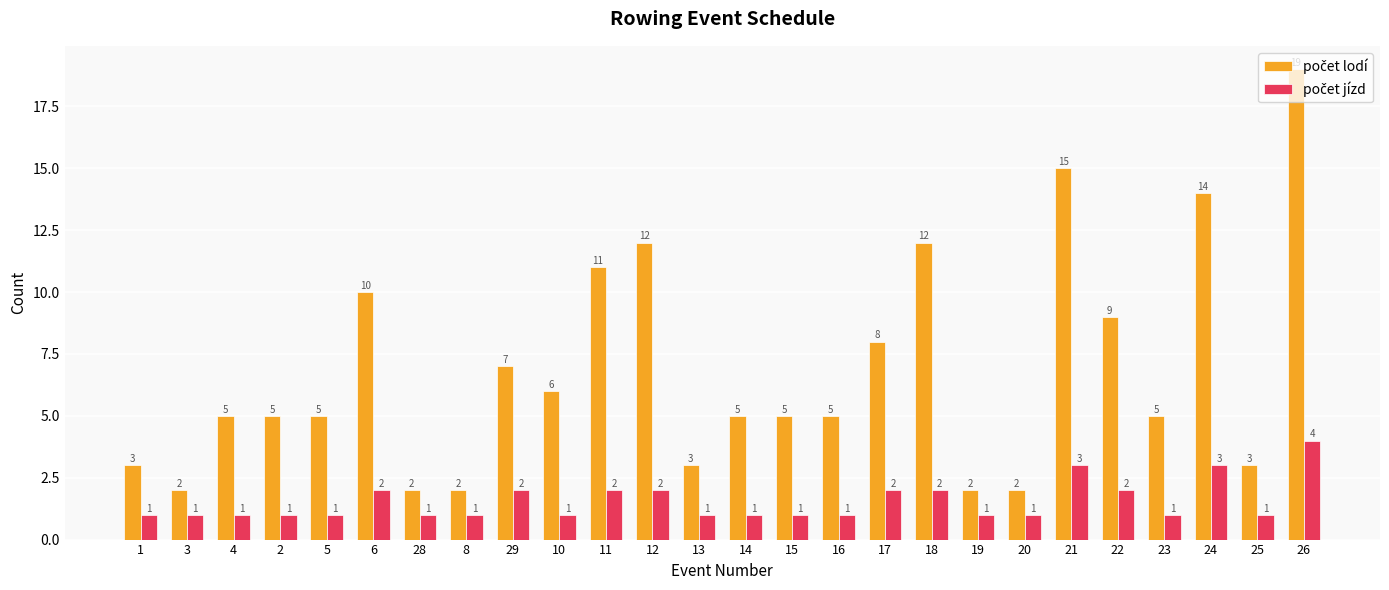

What position from the left is 12?

12